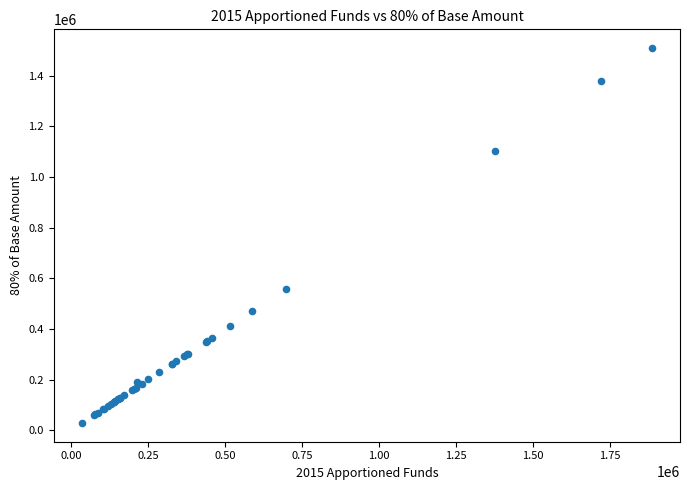

What Y value in the scatter plot is closest to 768731?

558064.7